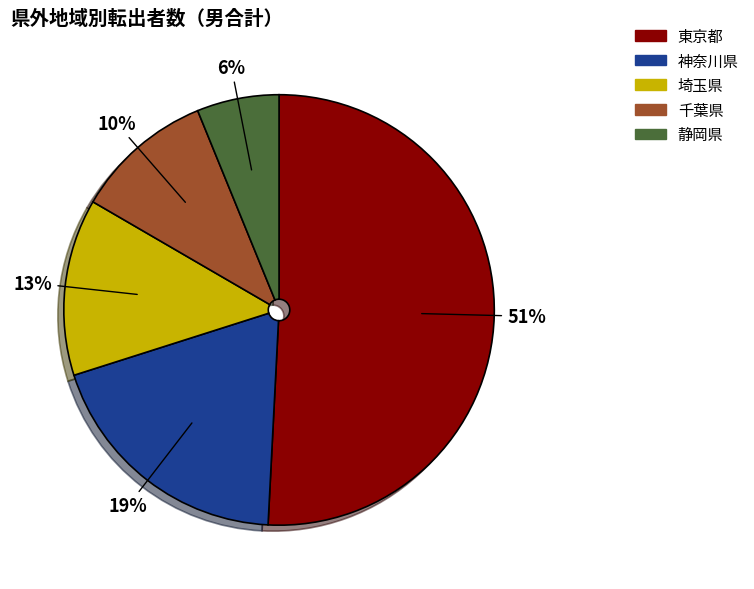

To the nearest percent, what is the difference between the 神奈川県 and 埼玉県 slice percentages?

6%